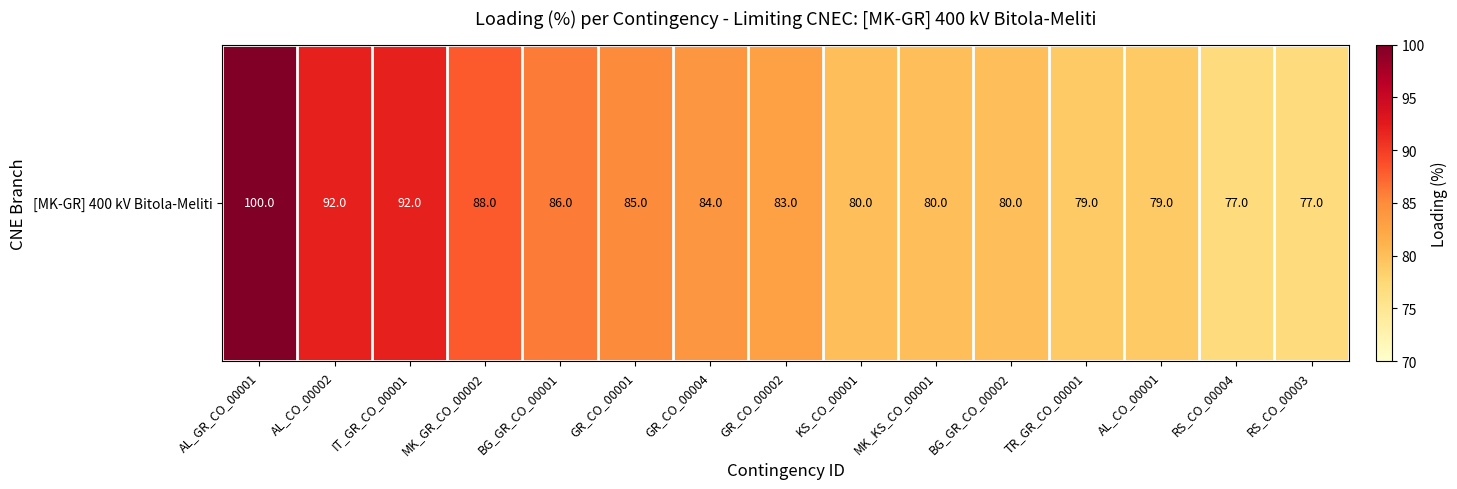

Where is the data nearest to the value 88?

MK_GR_CO_00002